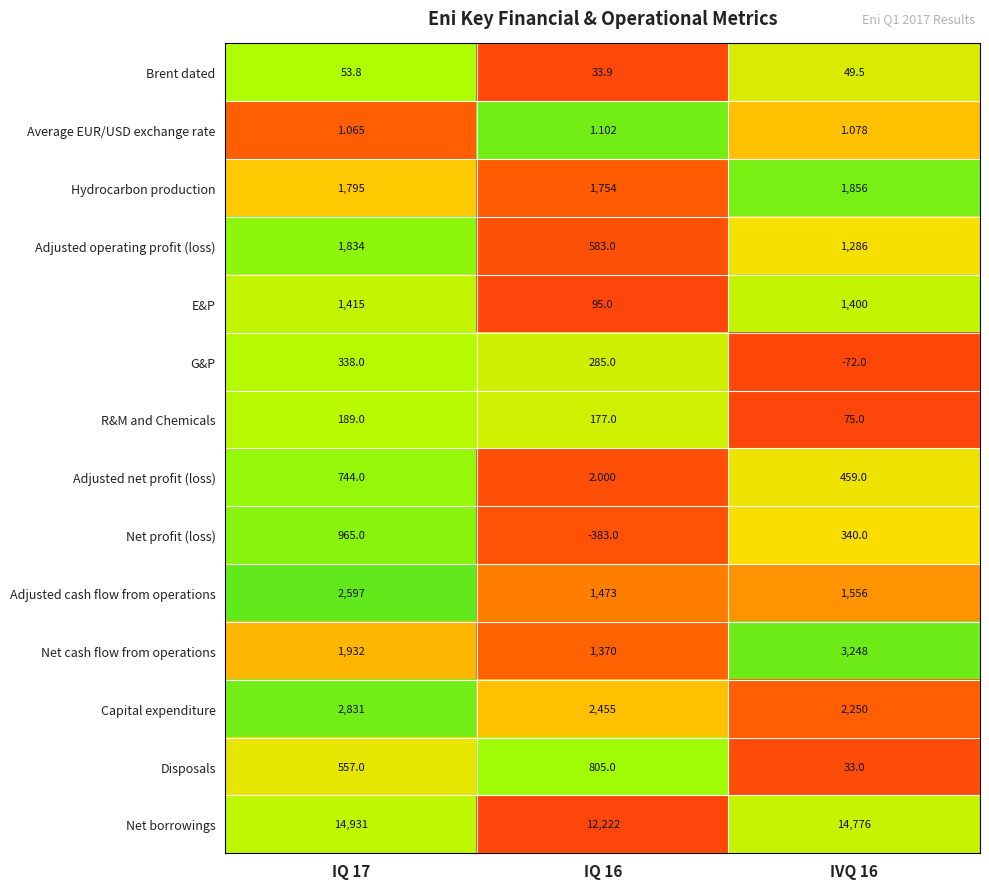

List the series in order of their peak value, lowest first.

Average EUR/USD exchange rate, Brent dated, R&M and Chemicals, G&P, Adjusted net profit (loss), Disposals, Net profit (loss), E&P, Adjusted operating profit (loss), Hydrocarbon production, Adjusted cash flow from operations, Capital expenditure, Net cash flow from operations, Net borrowings